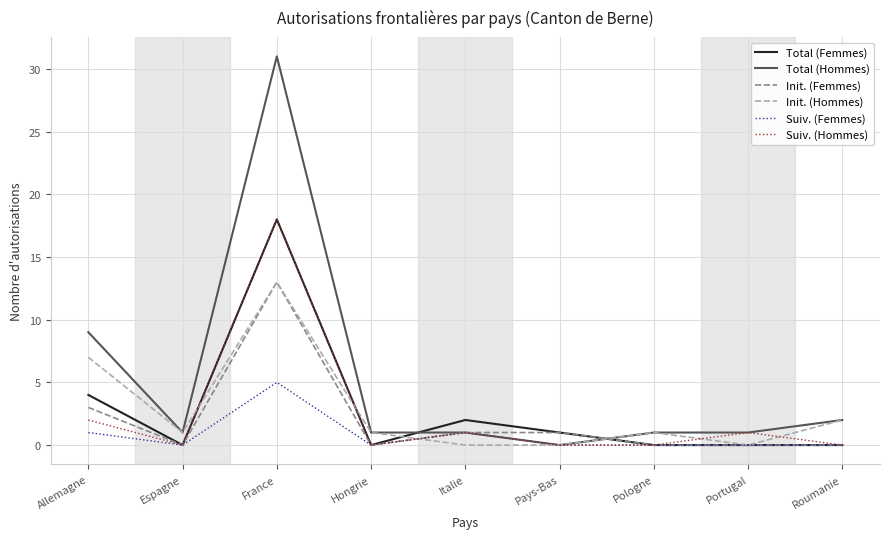

At which category is the sum across all series the highest?

France